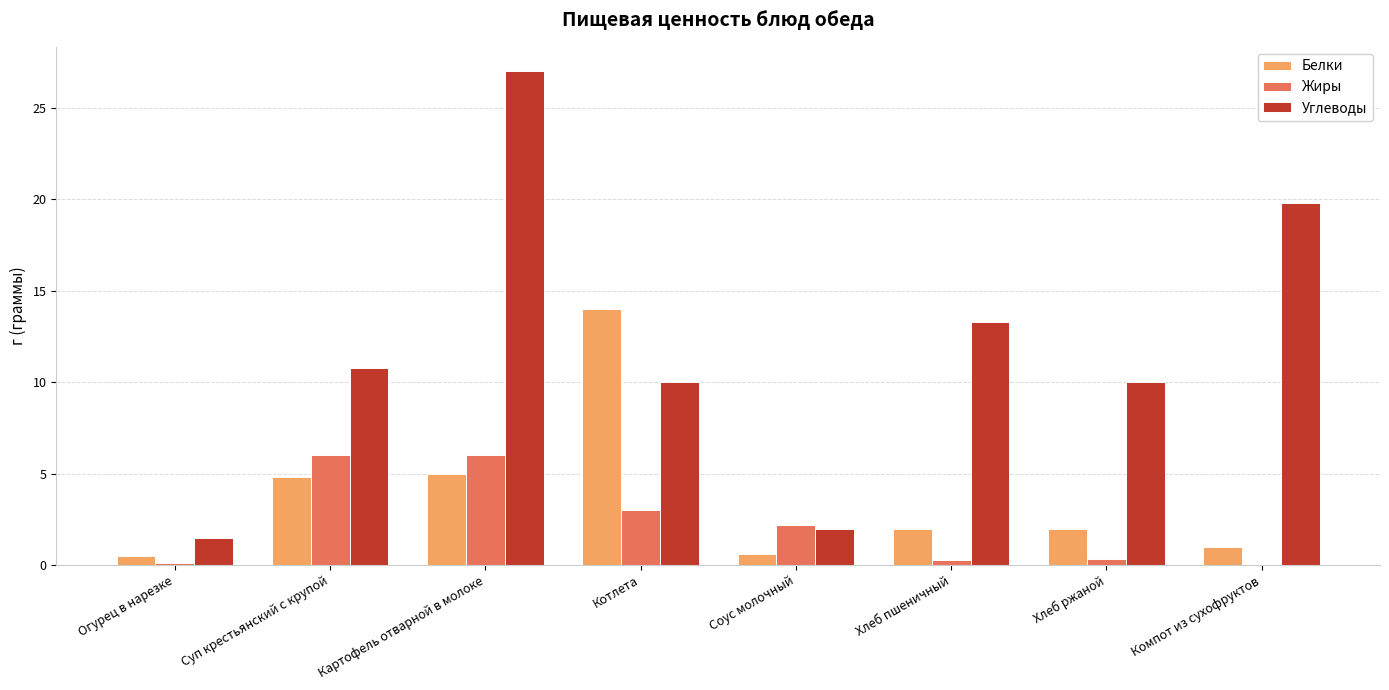

What value does the Жиры series have at Хлеб пшеничный?

0.3